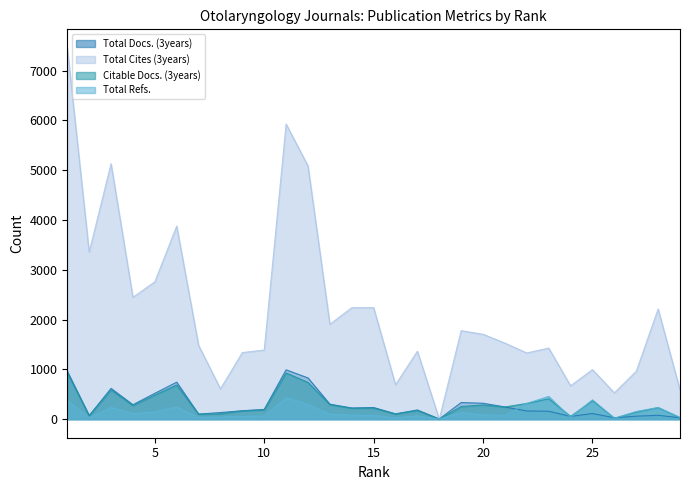

Which series has the widest spread of values?

Total Cites (3years)